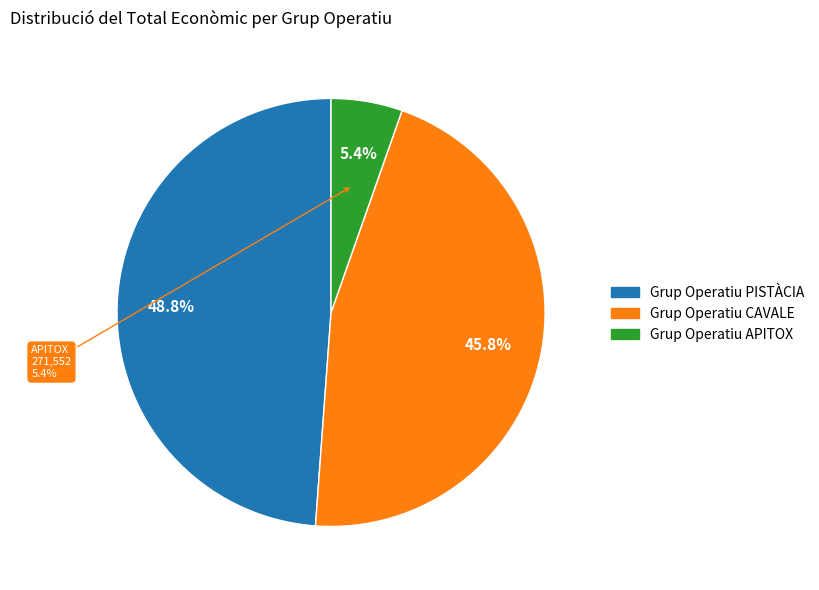

What percentage is the Grup Operatiu CAVALE slice, to the nearest percent?

46%